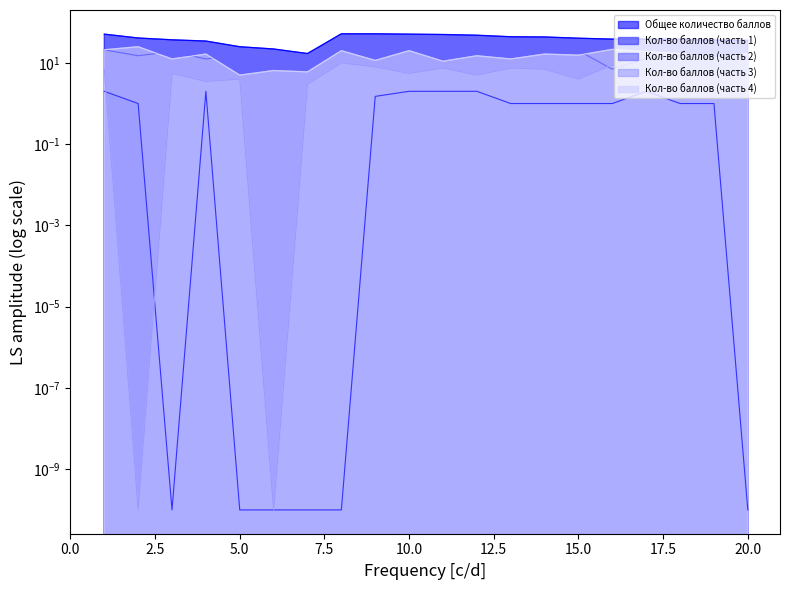

What is the difference between the highest and lowest values at 7?

17.0